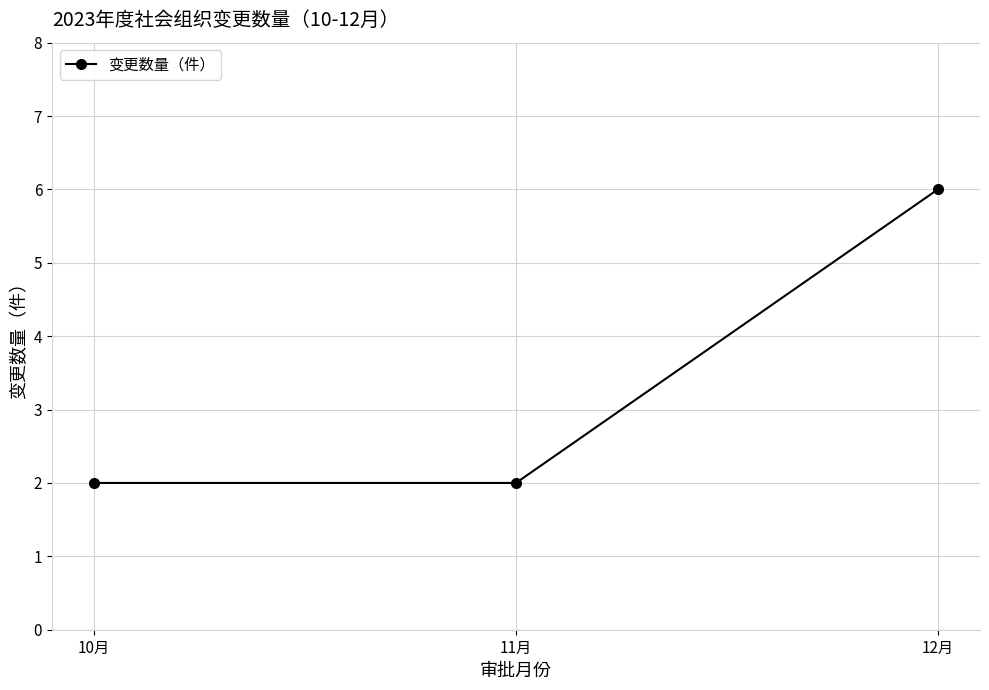

How many categories are shown in the chart?

3